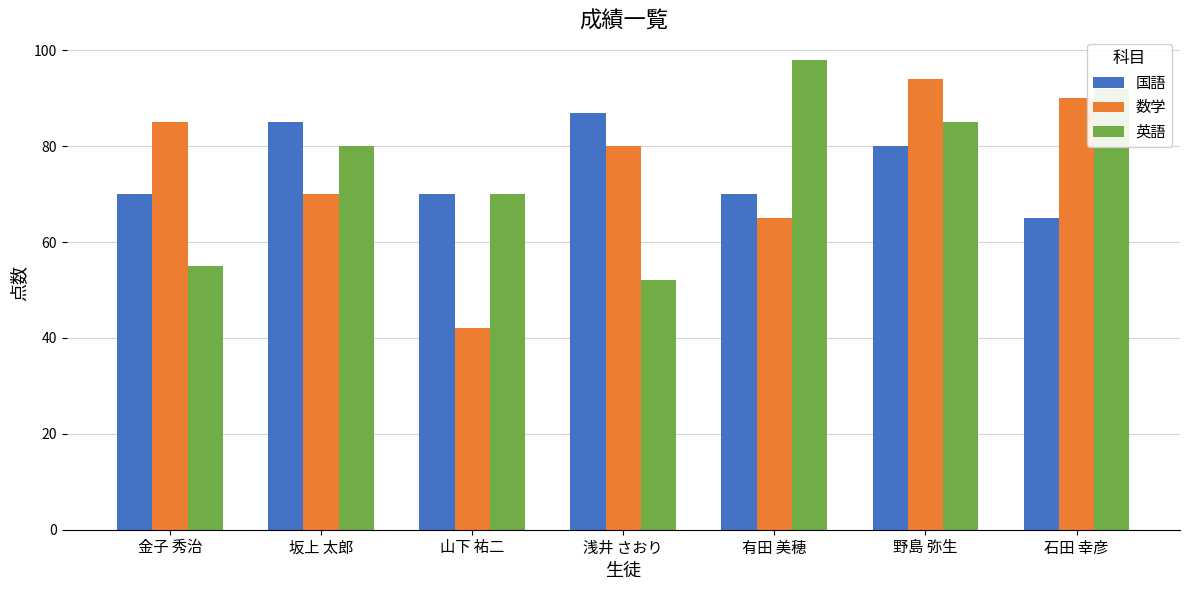

What is the difference between the maximum and second lowest values in the 国語 series?

17